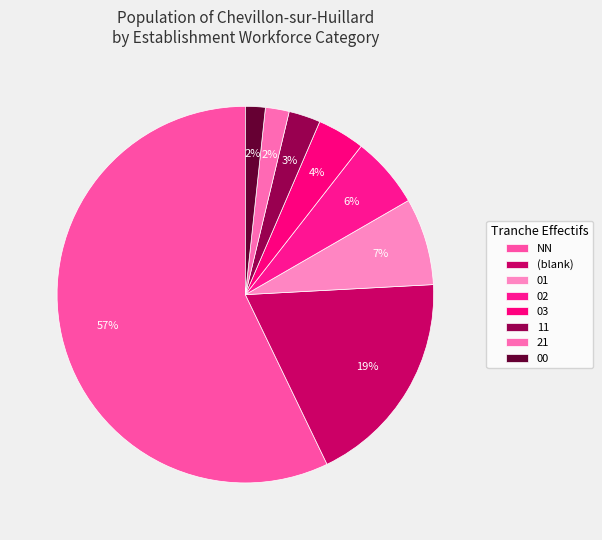

Is 02 the majority of the pie?

No